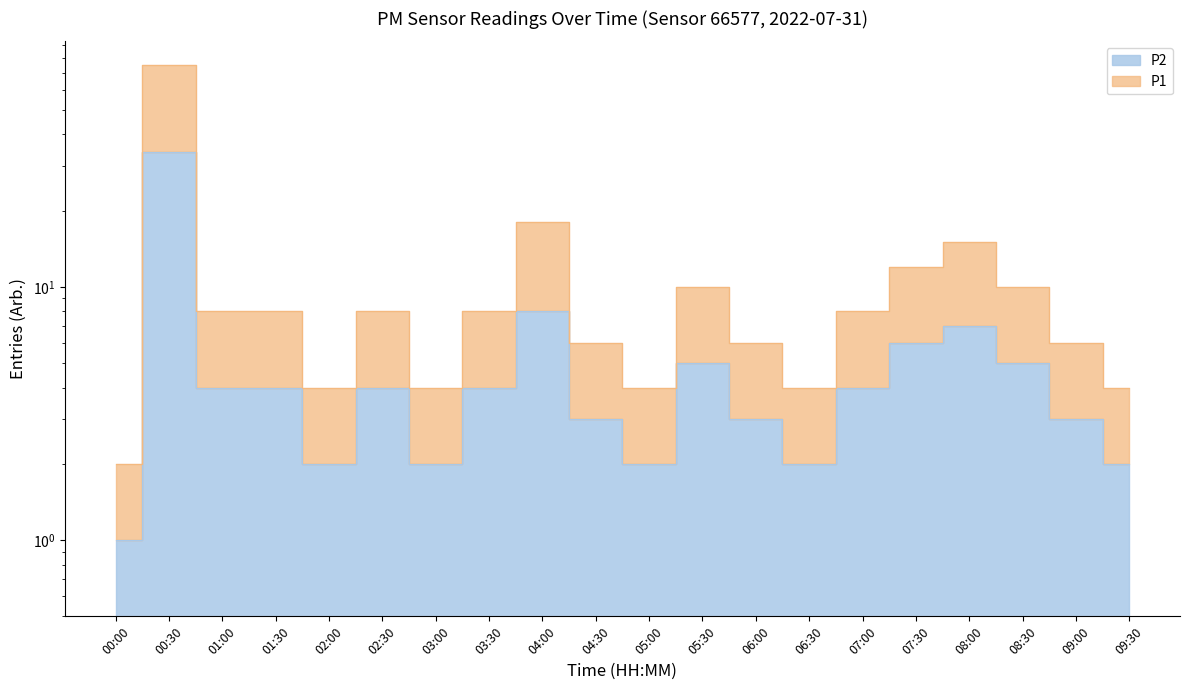

True or false: P2 has a value of 1 at 06:30.

False